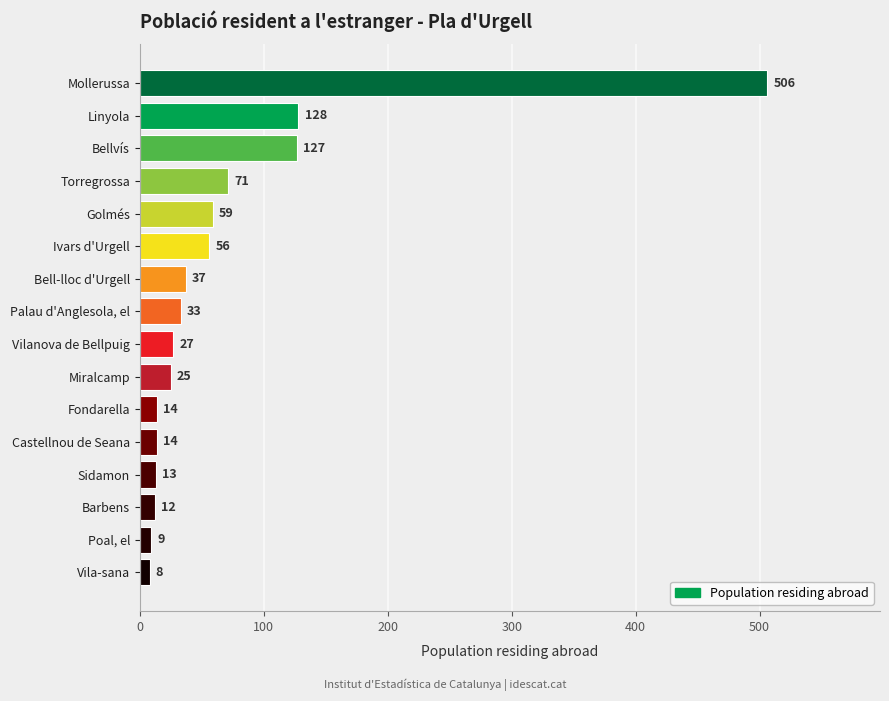

Where is the data nearest to the value 257?

Linyola